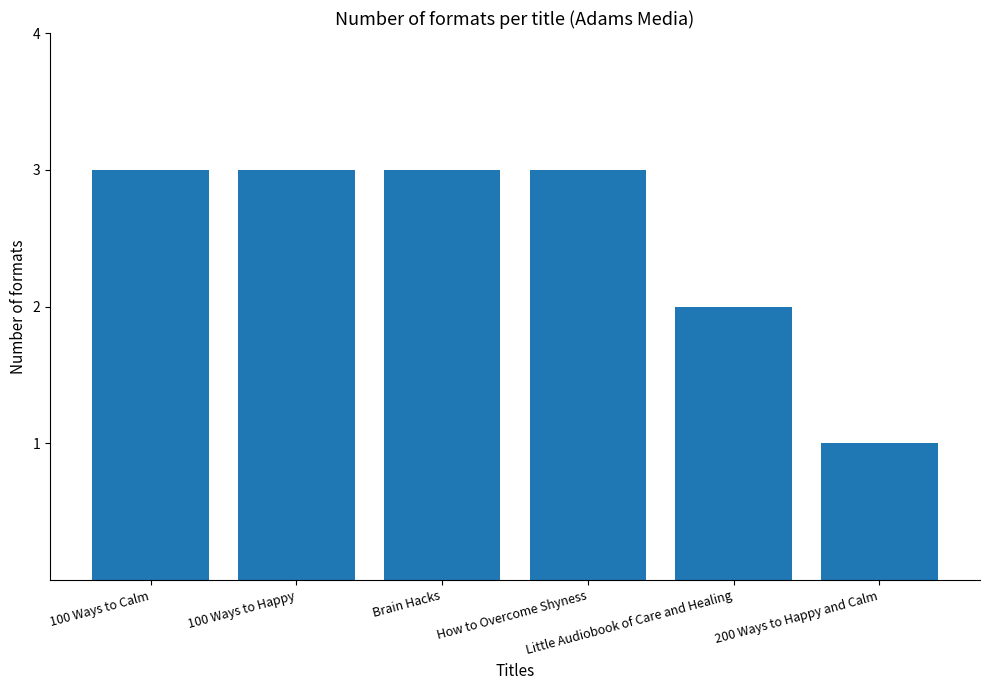

What is the smallest value displayed?

1